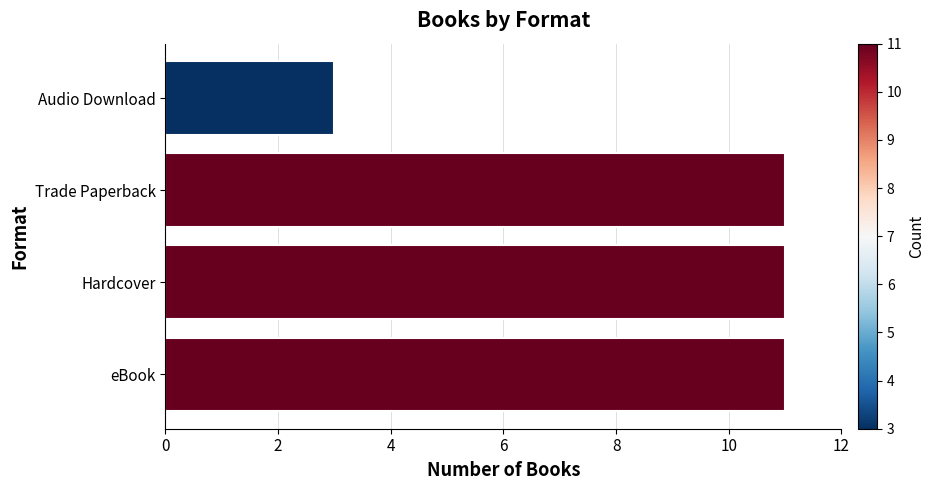

Between eBook and Audio Download, which is larger?

eBook